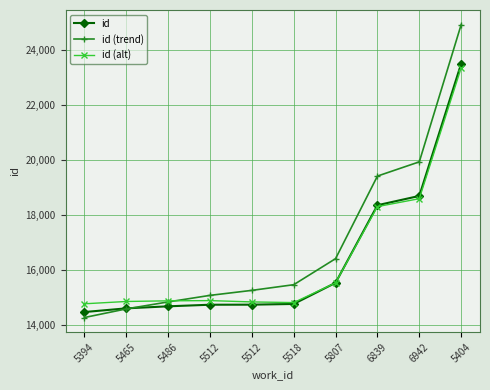

What is the difference between the second highest and second lowest values in the id (alt) series?

3779